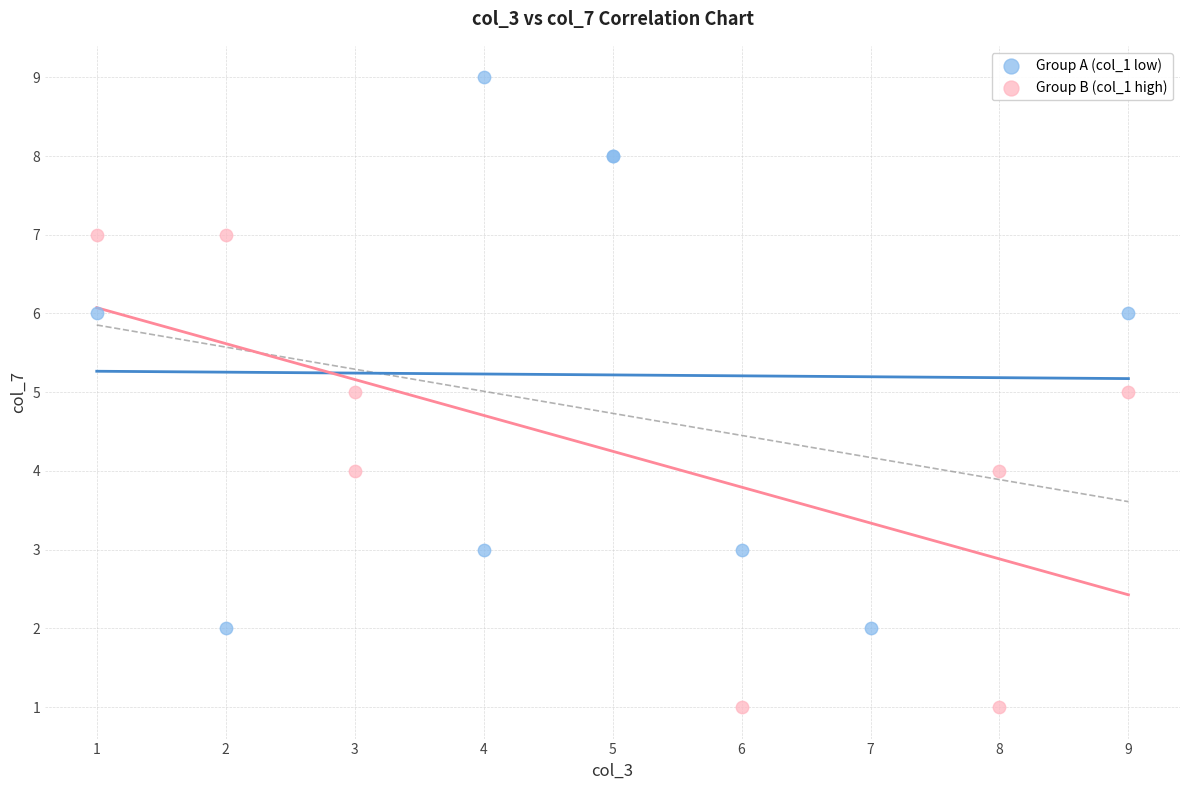

Which series contains the lowest Y value?

Group B (col_1 high)